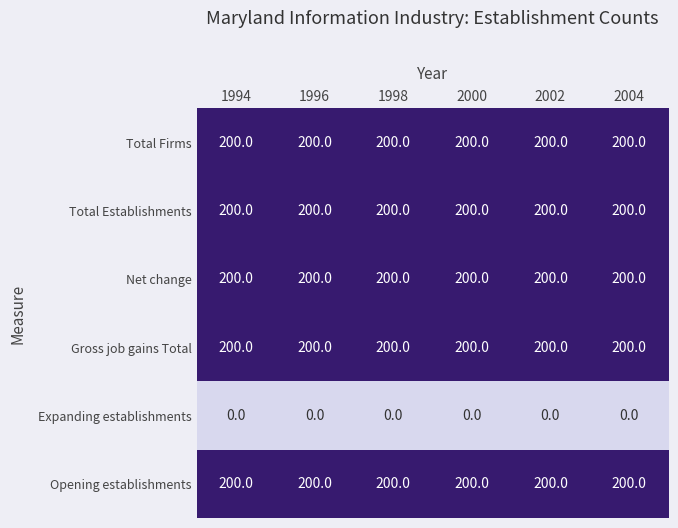

The value of Total Firms at 2002 is 341. True or false?

False